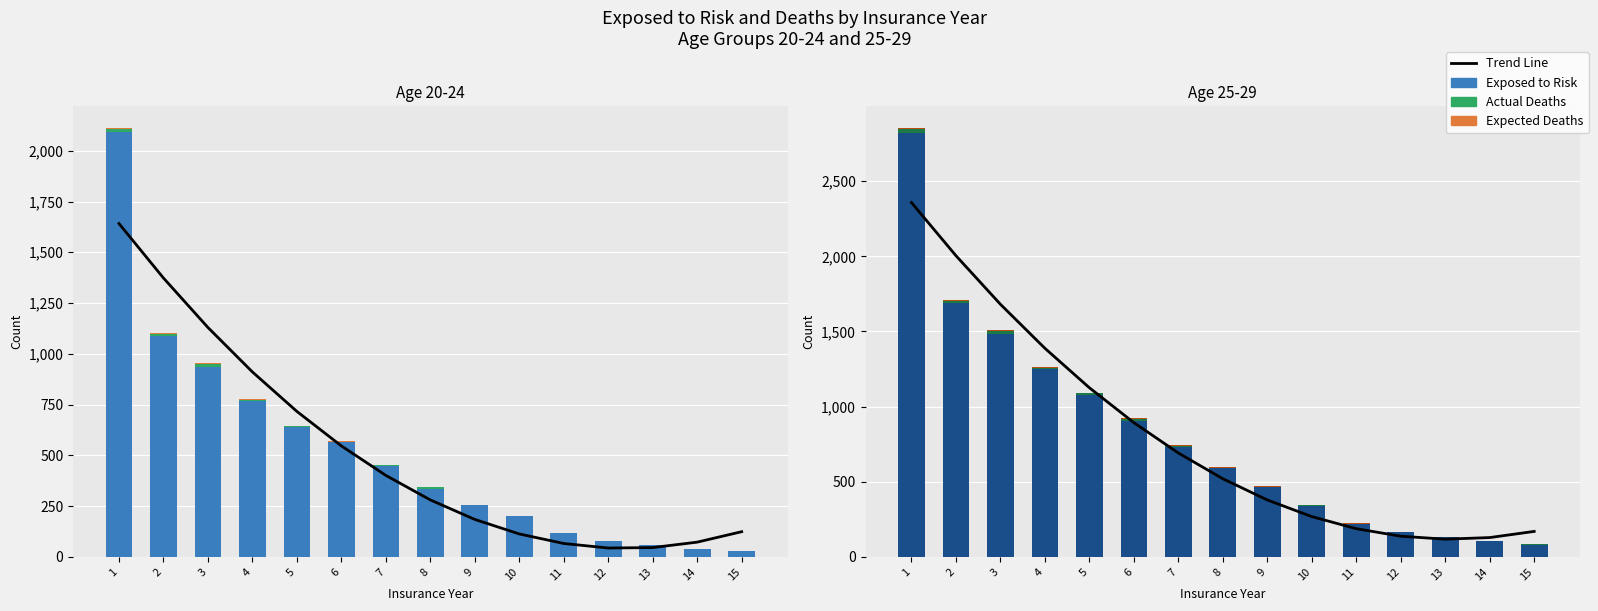

Between 2 and 14, which series saw the biggest shift?

Trend Line